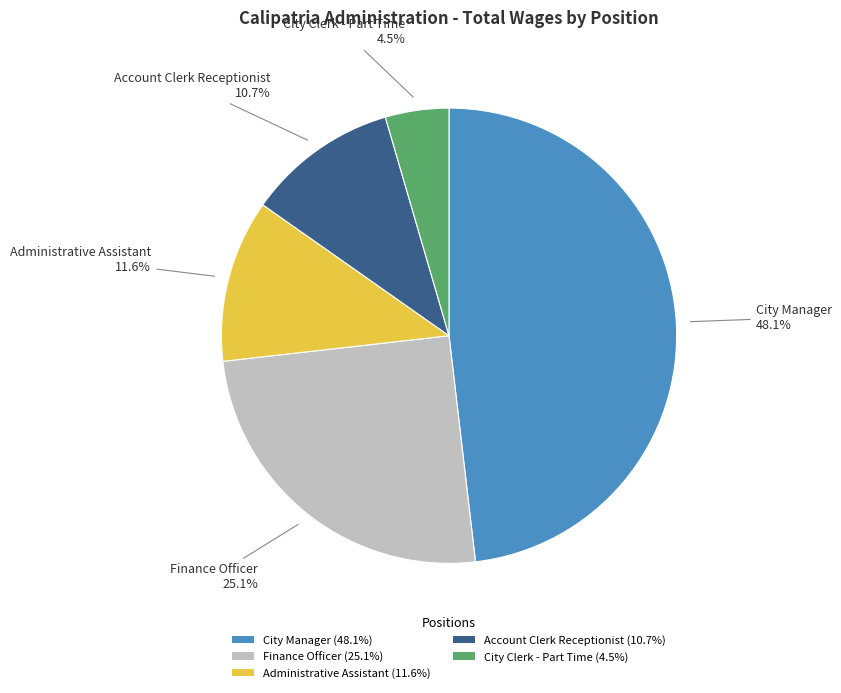

Between Account Clerk Receptionist (10.7%) and Finance Officer (25.1%), which is larger?

Finance Officer (25.1%)